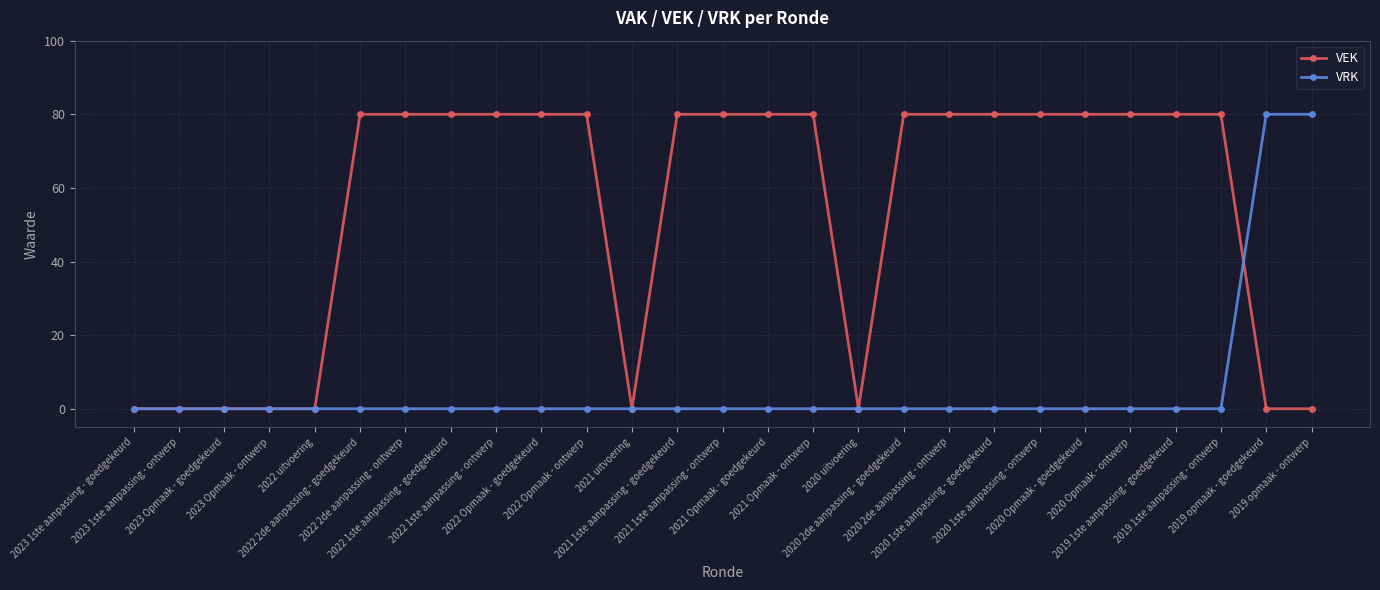

Is the value of VRK at 2020 1ste aanpassing - goedgekeurd greater than the value of VEK at 2022 Opmaak - ontwerp?

No